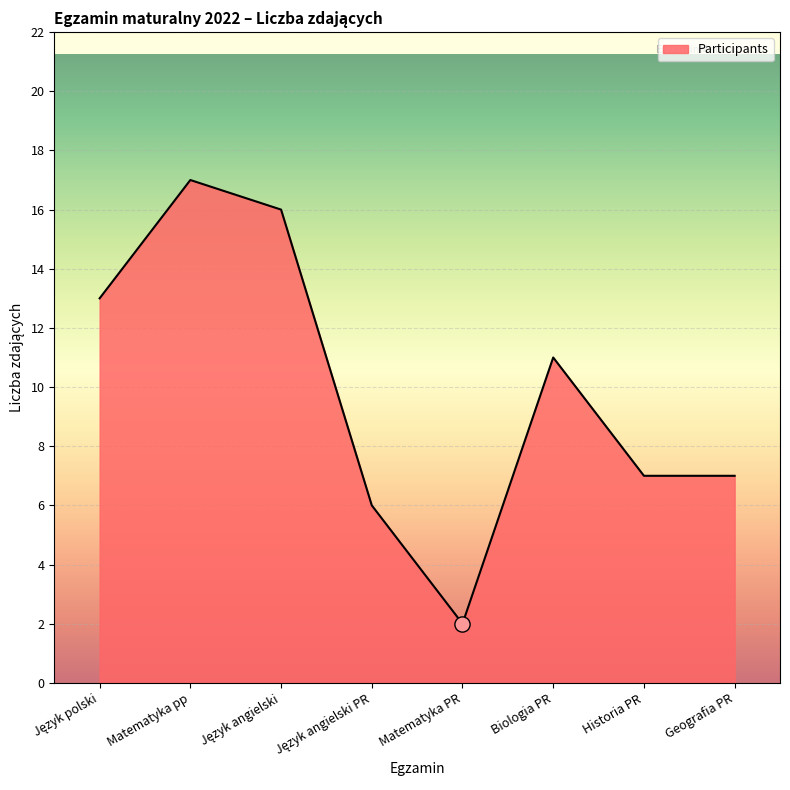

What is the change in value from Matematyka PR to Geografia PR?

+5